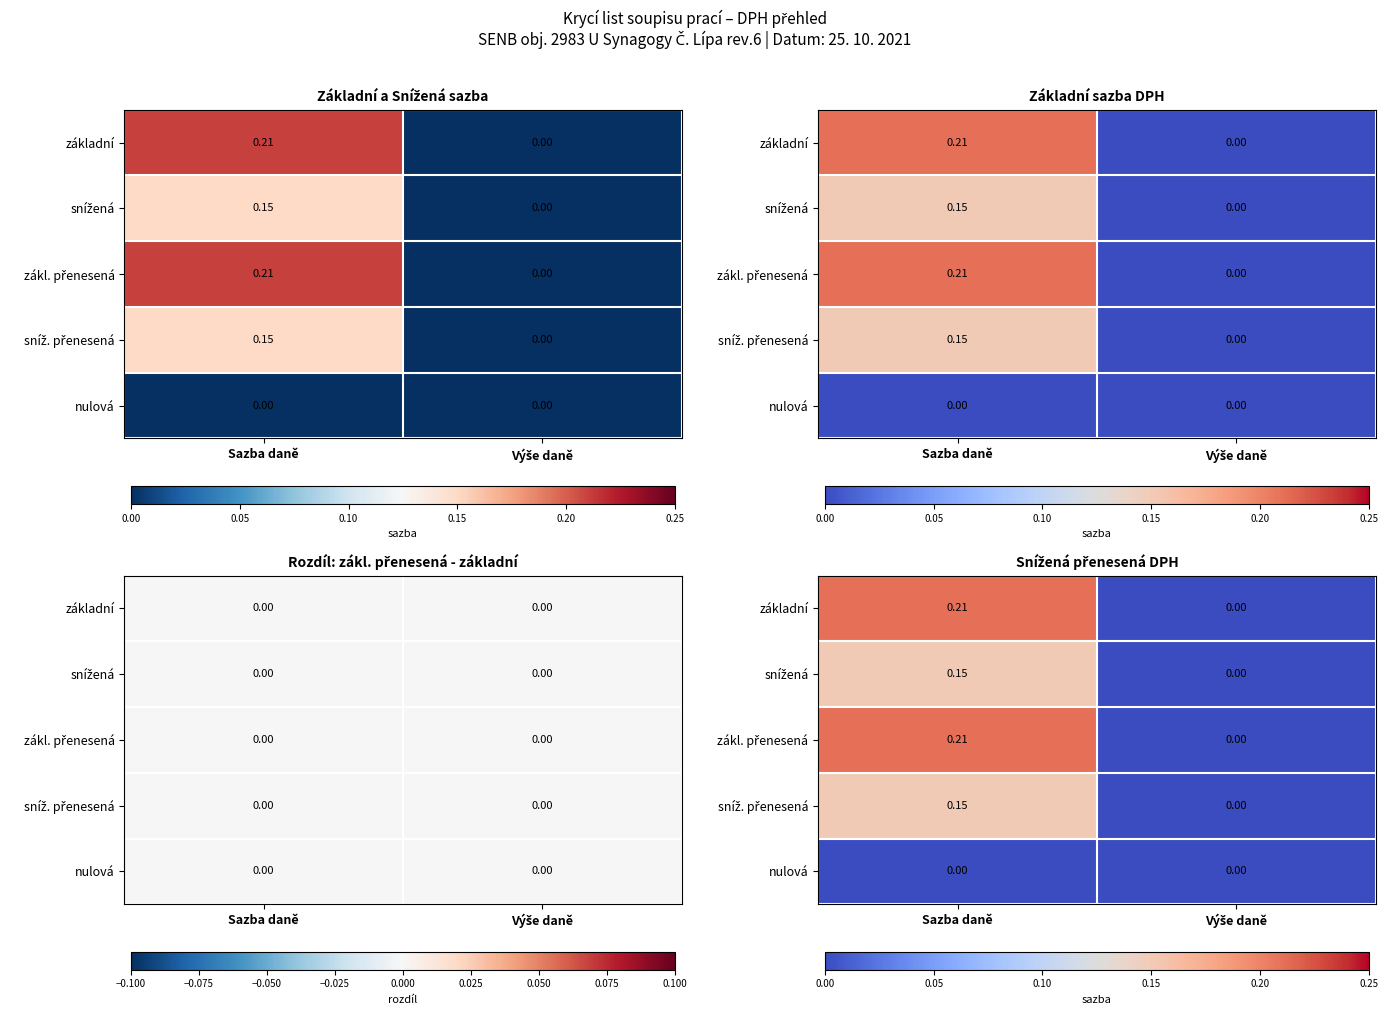

Rank the series by their maximum value, from highest to lowest.

základní, zákl. přenesená, snížená, sníž. přenesená, nulová